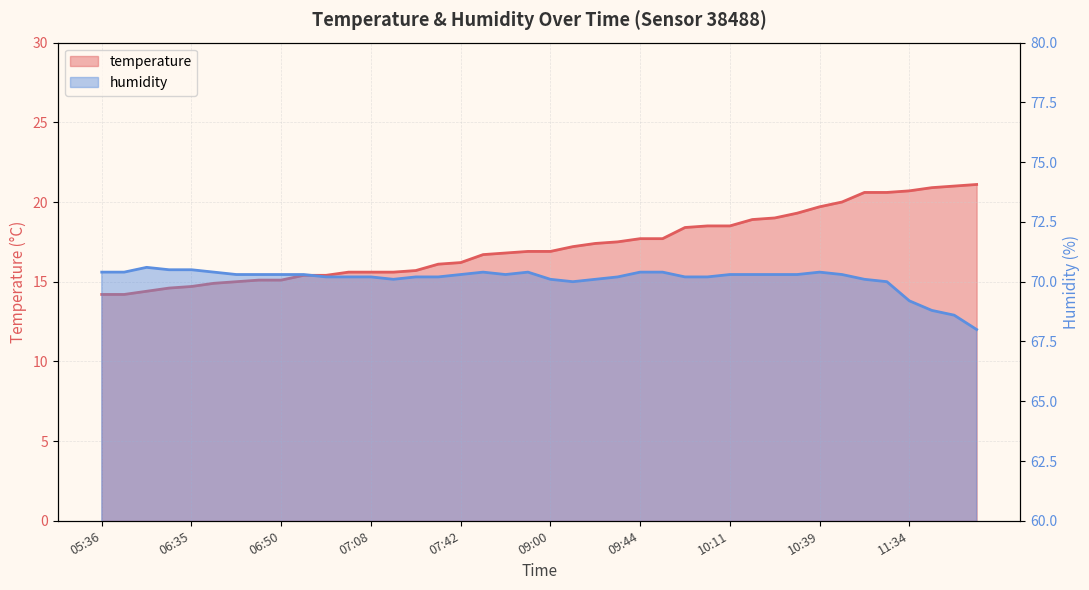

What is the difference between the highest and lowest values at 07:11?

54.5